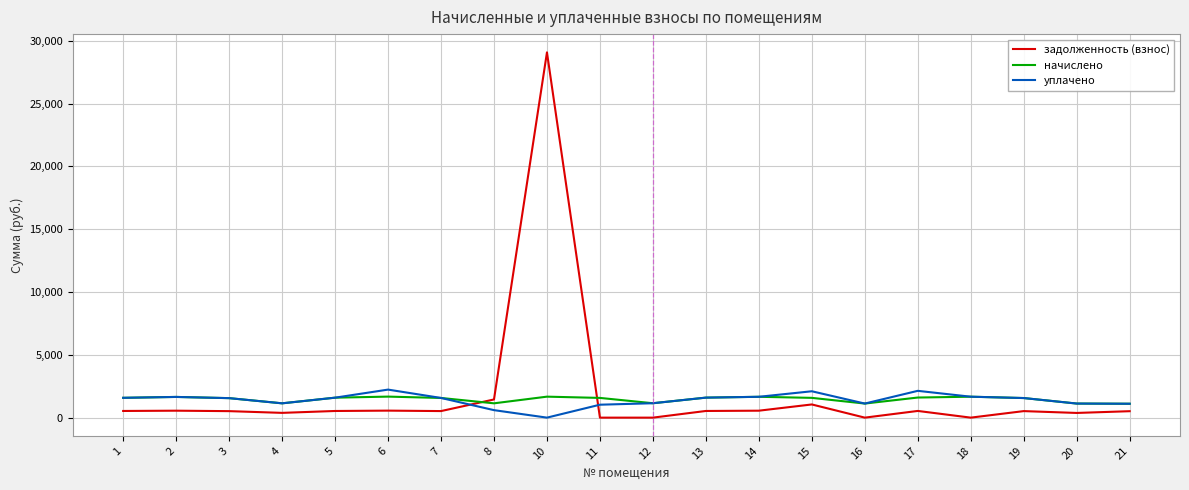

What is the difference between the задолженность (взнос) values at 21 and 5?

17.0